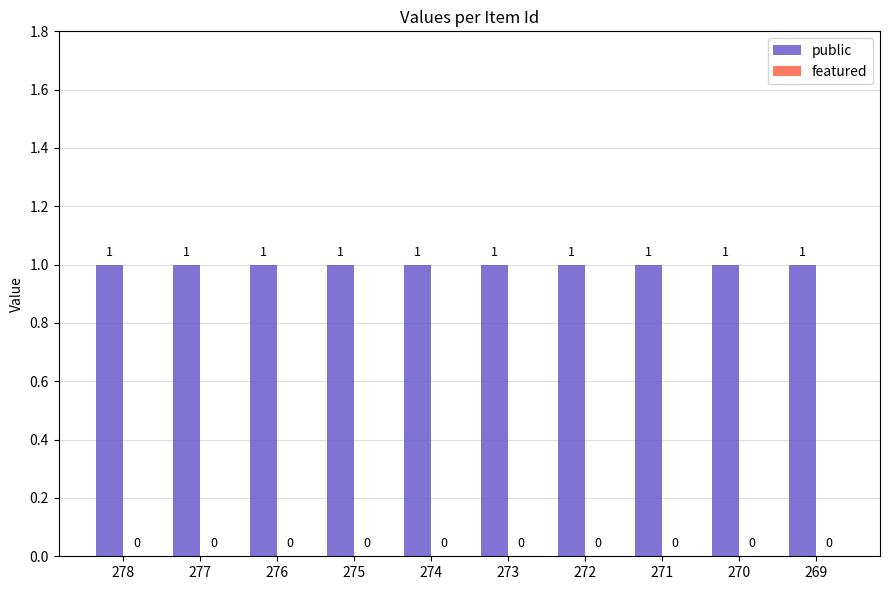

Reading left to right, what are all the values shown in this chart?

public: 1	1	1	1	1	1	1	1	1	1
featured: 0	0	0	0	0	0	0	0	0	0